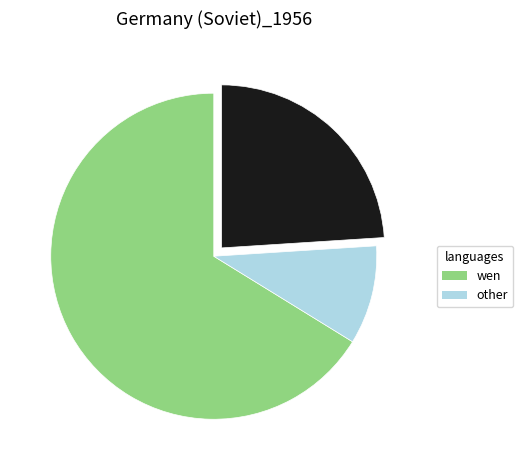

How many segments does this pie chart have?

3